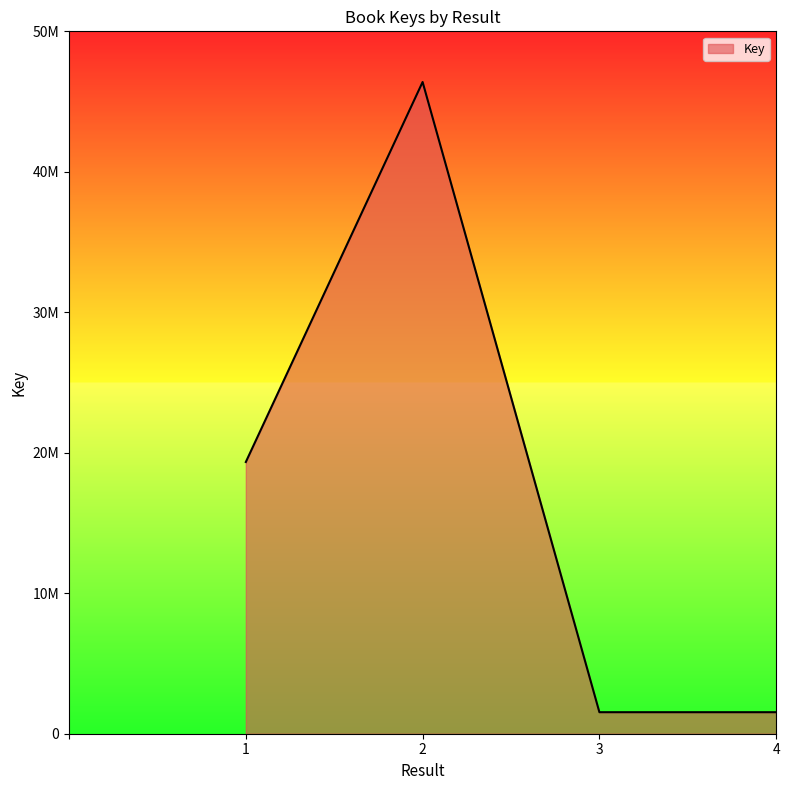

What is the maximum value shown in the chart?

46393177